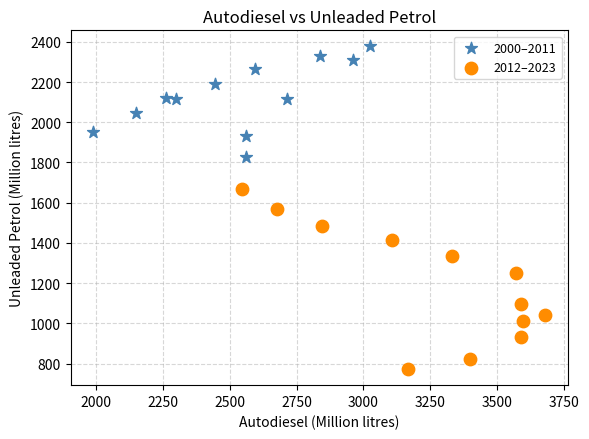

Which series contains the highest Y value?

2000–2011